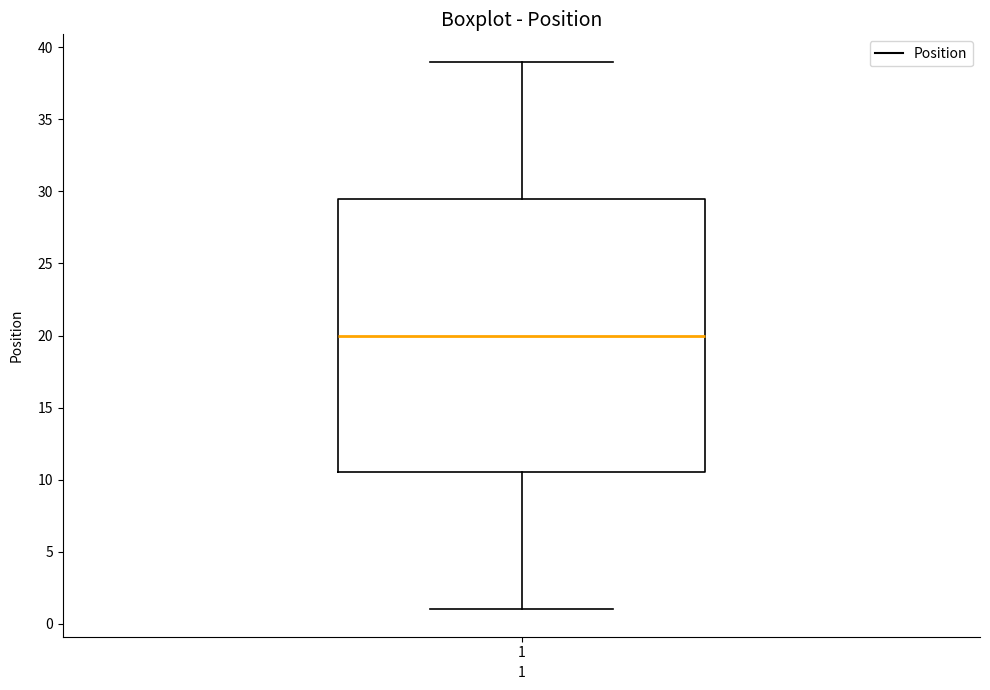

Read this box plot against the y-axis: the position of the median line, the range covered by the box, and the ends of both whiskers. The values are not printed on the chart, so give them approximately, as read against the axis.

median 20.0, box 10.5 to 29.5, whiskers 1.0 to 39.0